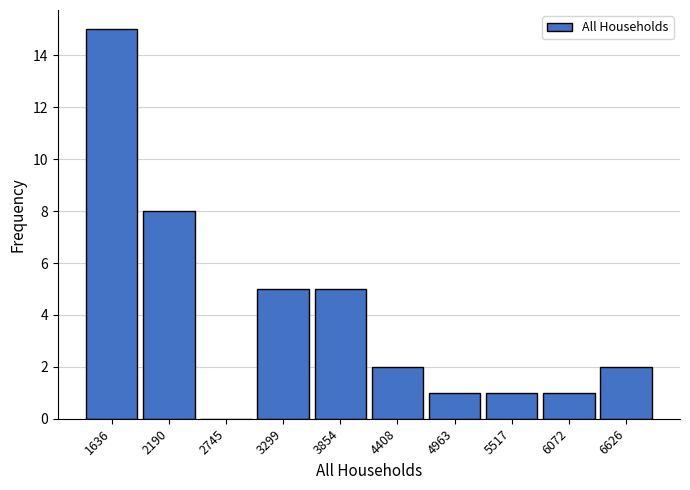

Reading right to left, transcribe all the data shown in this chart.

6626=2	6072=1	5517=1	4963=1	4408=2	3854=5	3299=5	2745=0	2190=8	1636=15